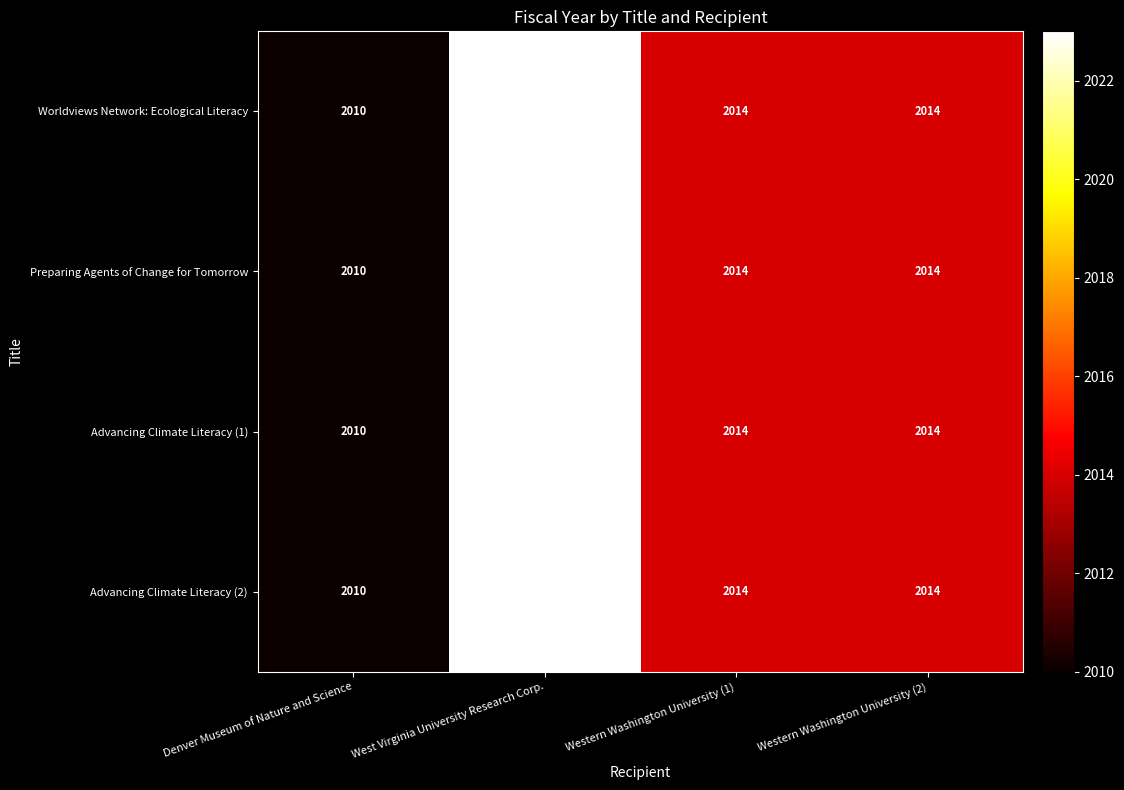

What is the minimum value shown in the chart?

2010